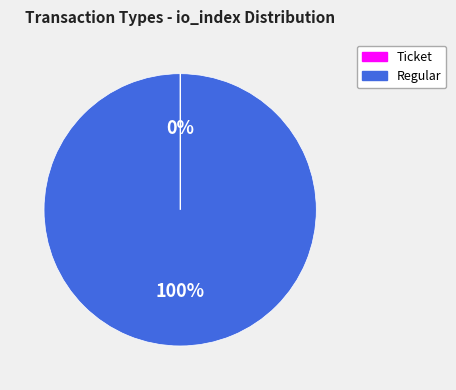

Is there any slice that represents more than half of the pie?

Yes